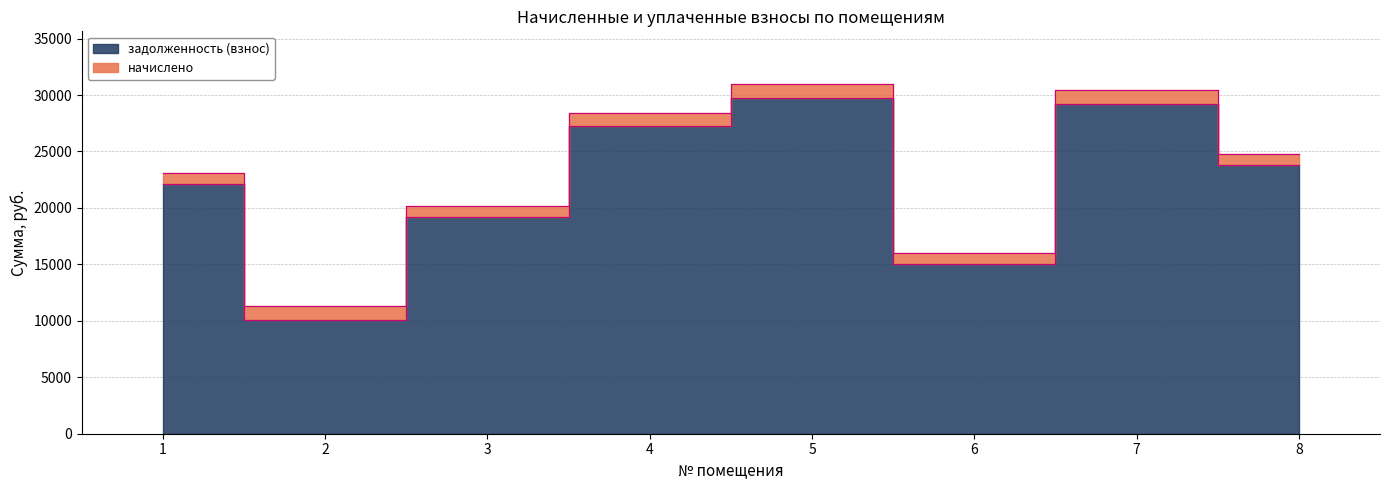

Is it true that the value at 4 is 11071.8?

False